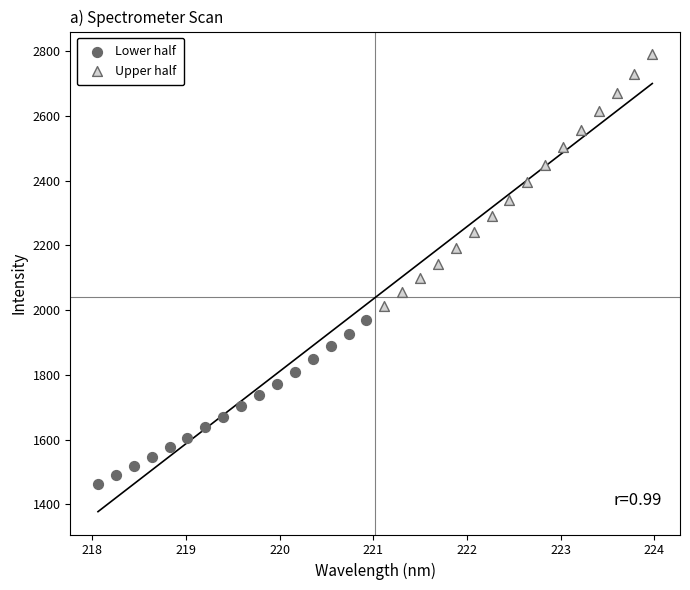

Which series contains the highest Y value?

Upper half